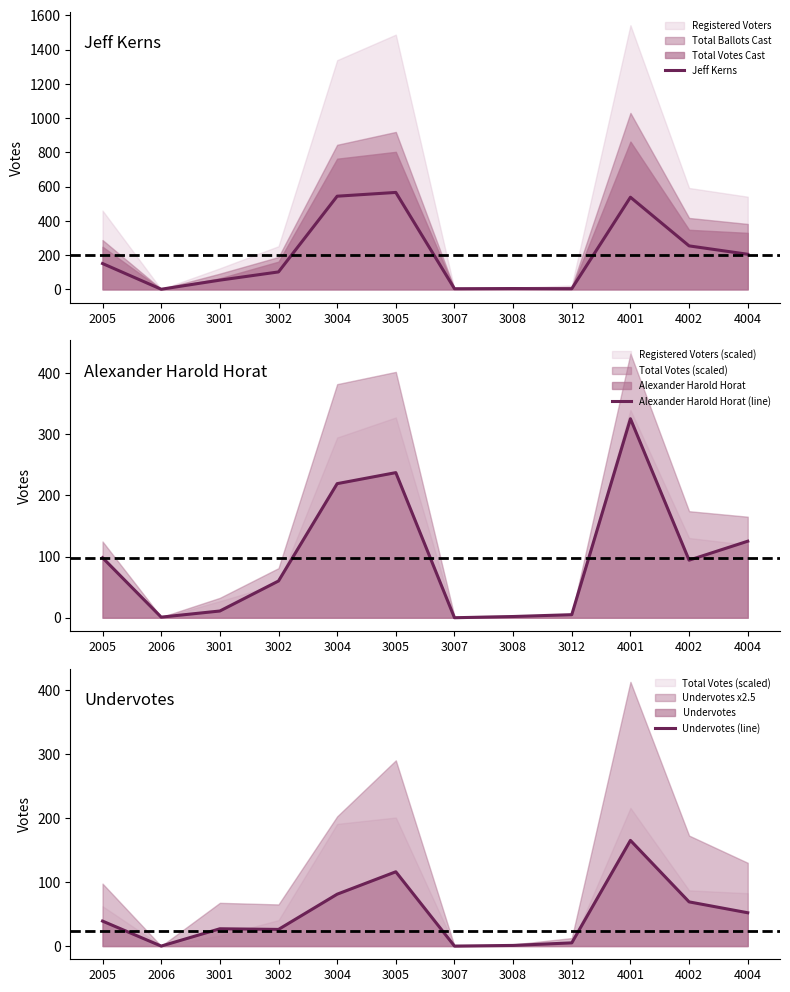

List the series in order of their overall mean, highest first.

Jeff Kerns, Alexander Harold Horat (line), Undervotes (line)